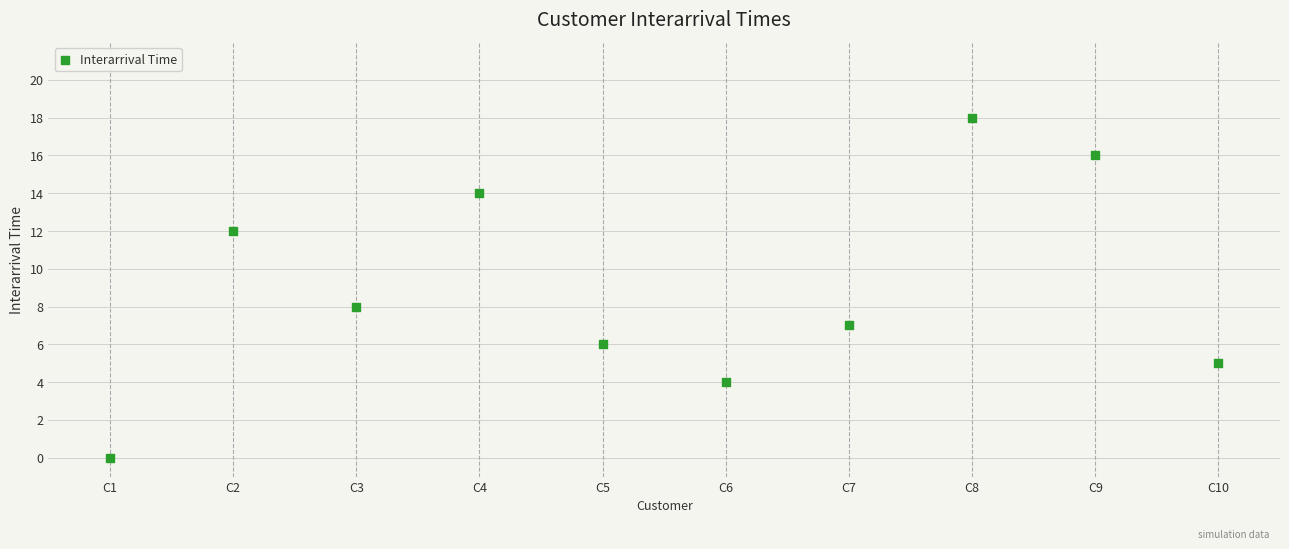

What is the range of Y values (max minus min)?

18